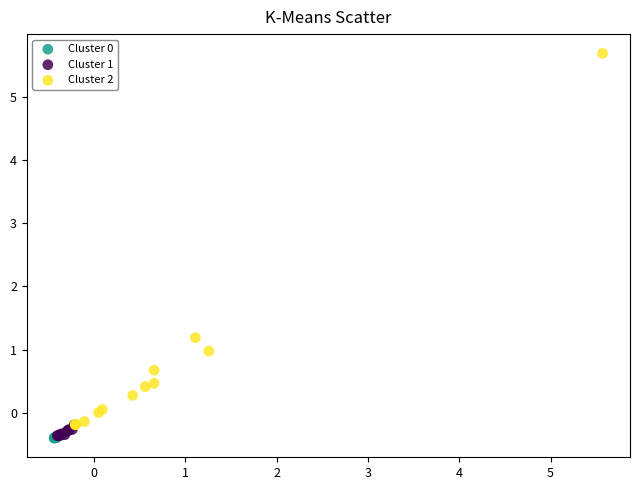

Which series reaches the maximum Y coordinate?

Cluster 2